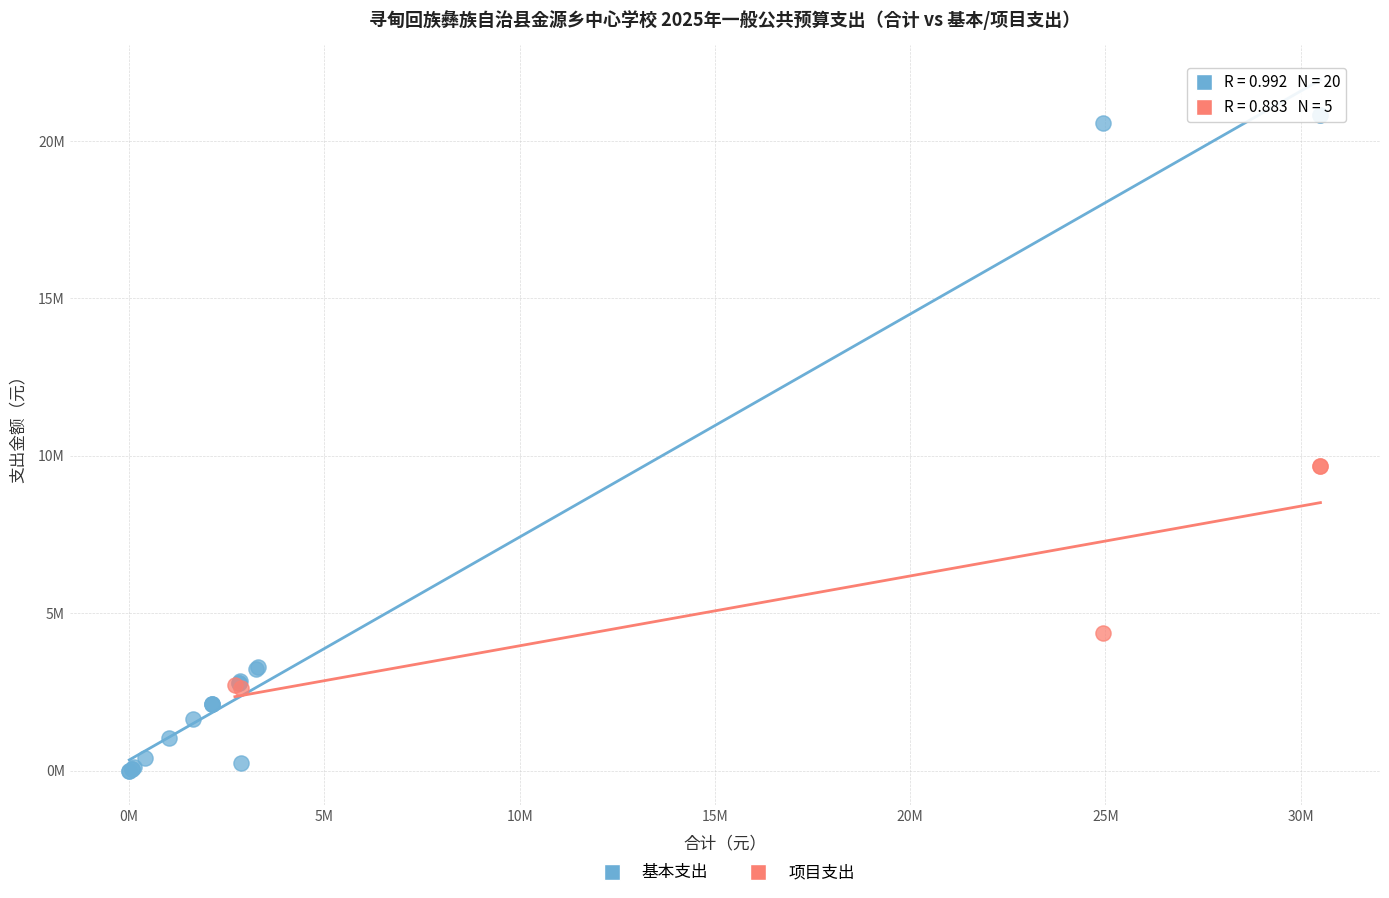

Which series reaches the maximum Y coordinate?

基本支出